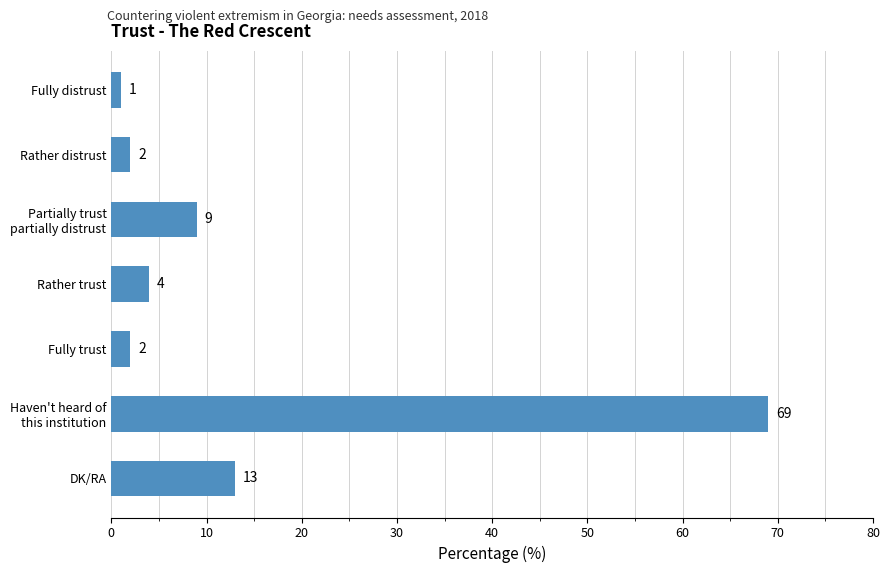

What is the difference between the maximum and minimum values?

68